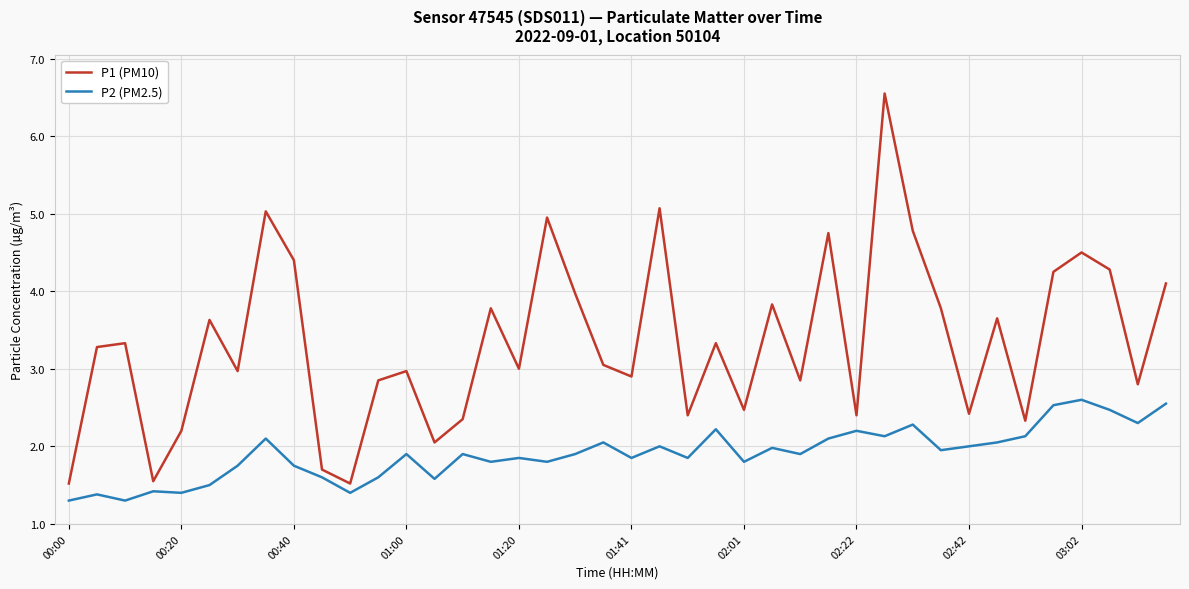

Is this an area chart (filled region under the line)?

No